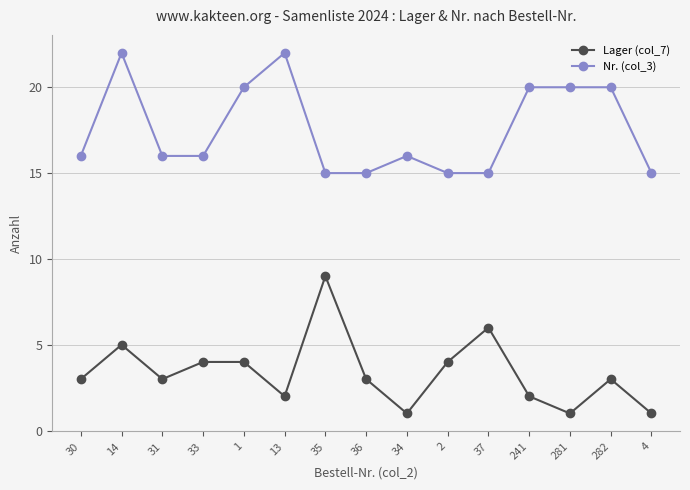

Which series has the largest total across all categories?

Nr. (col_3)